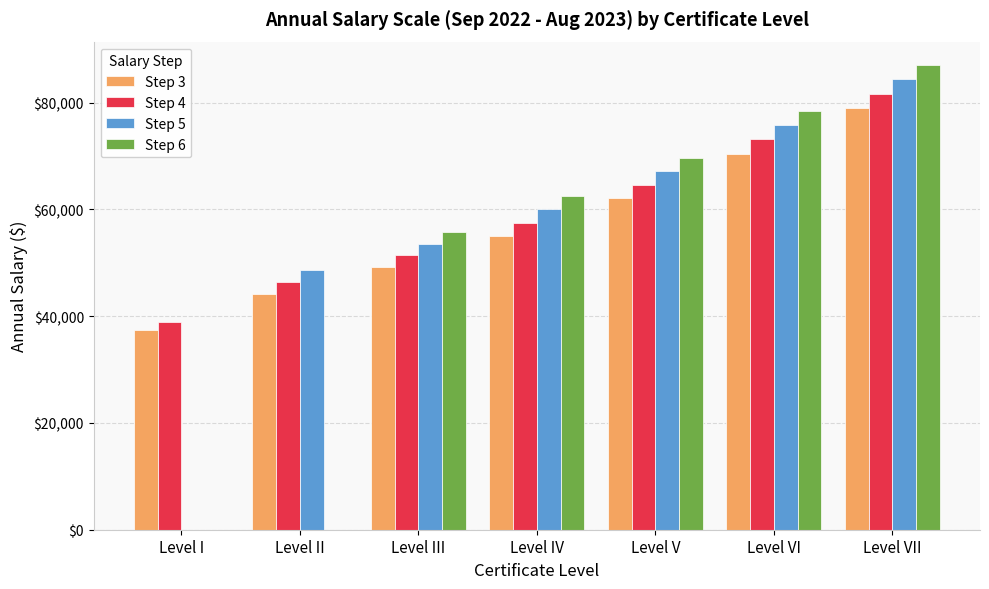

The value of Step 6 at Level V is 42786.9. True or false?

False